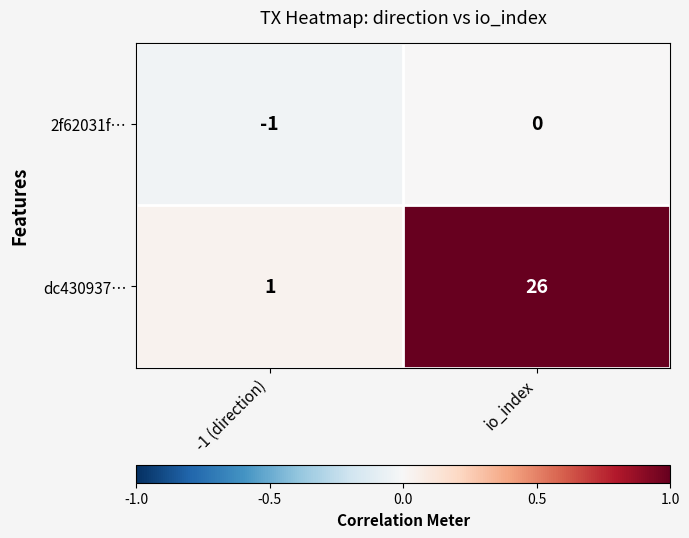

At which label does dc430937… reach its minimum?

-1 (direction)